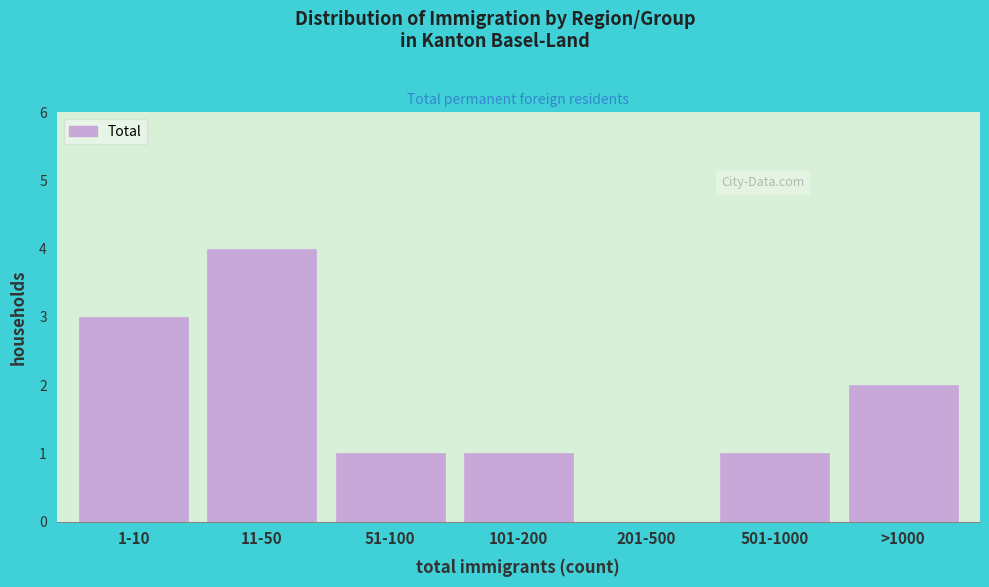

Reading left to right, transcribe all the data shown in this chart.

1-10=3	11-50=4	51-100=1	101-200=1	201-500=0	501-1000=1	>1000=2